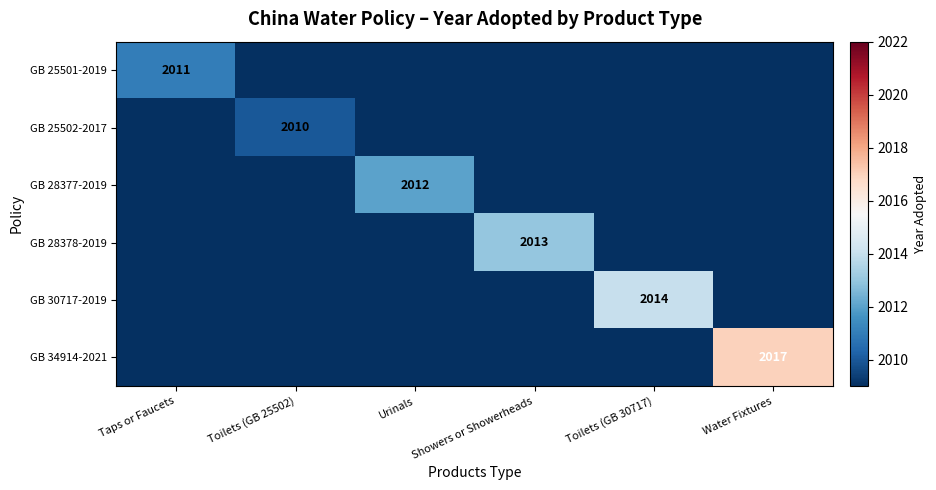

What is the difference between the highest and lowest values at Urinals?

12